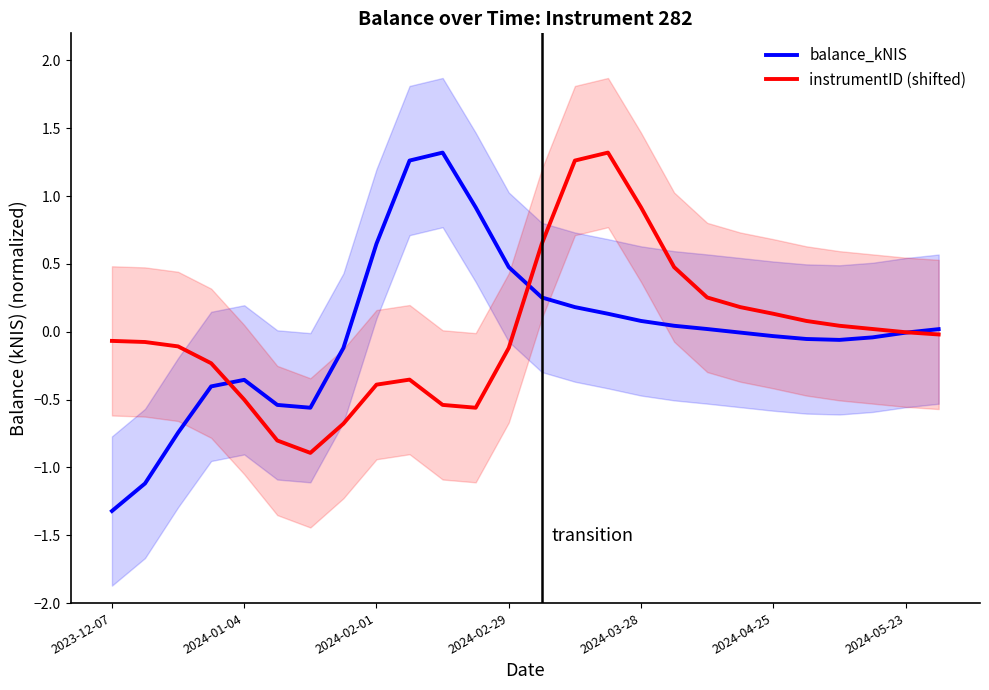

How many values in instrumentID (shifted) are below zero?

15